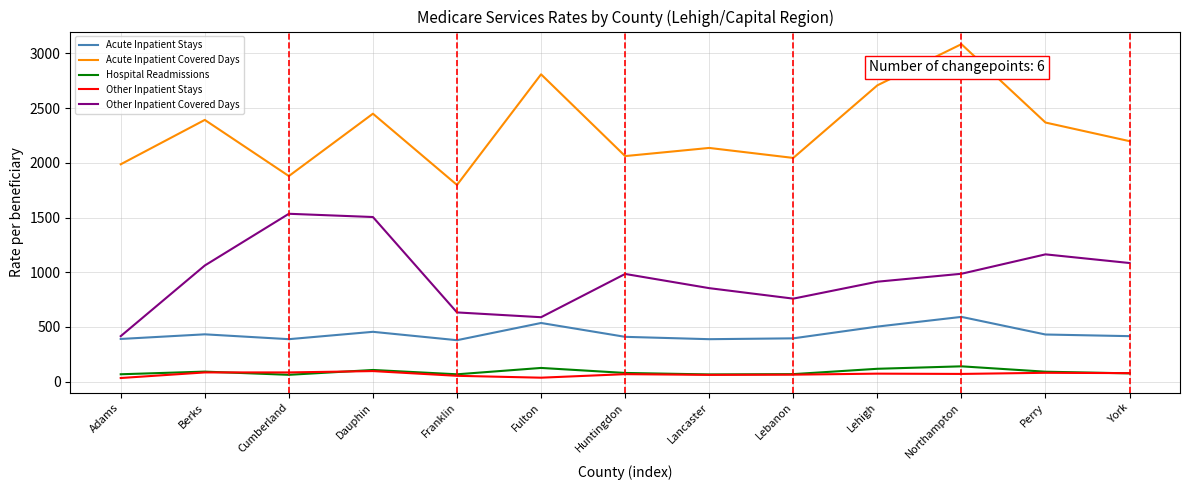

At which category is the sum across all series the highest?

Northampton